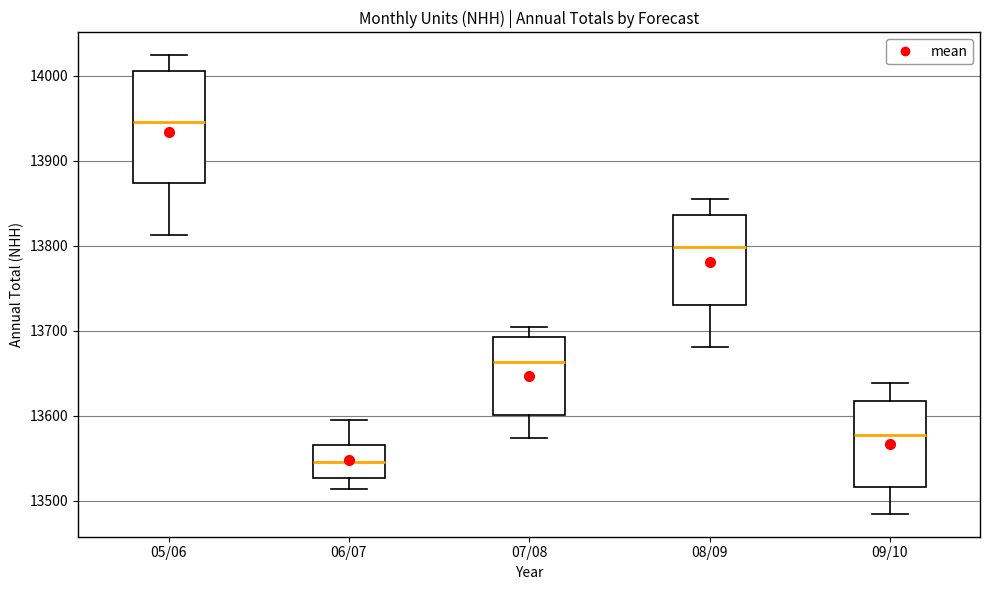

Where does the median line of the box for 05/06 sit on the y-axis? The values are not printed on the chart, so give them approximately, as read against the axis.

13950